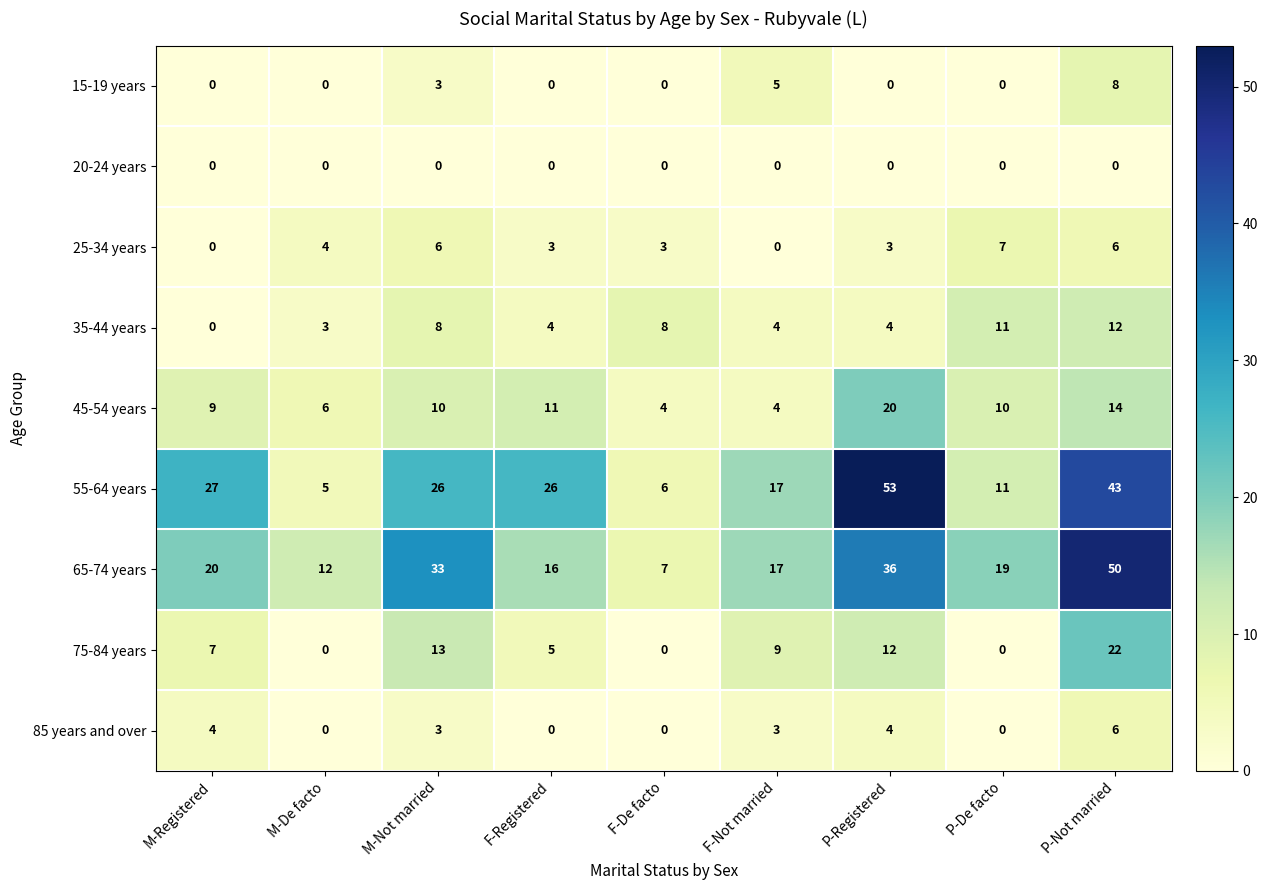

How many data points does each series have?

9